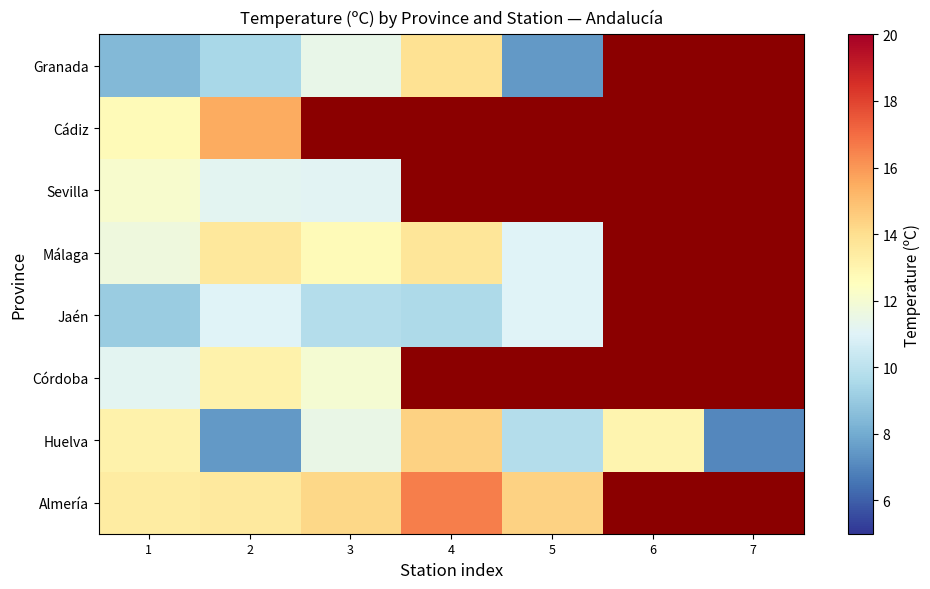

What is the total value across all series at 1?

91.7